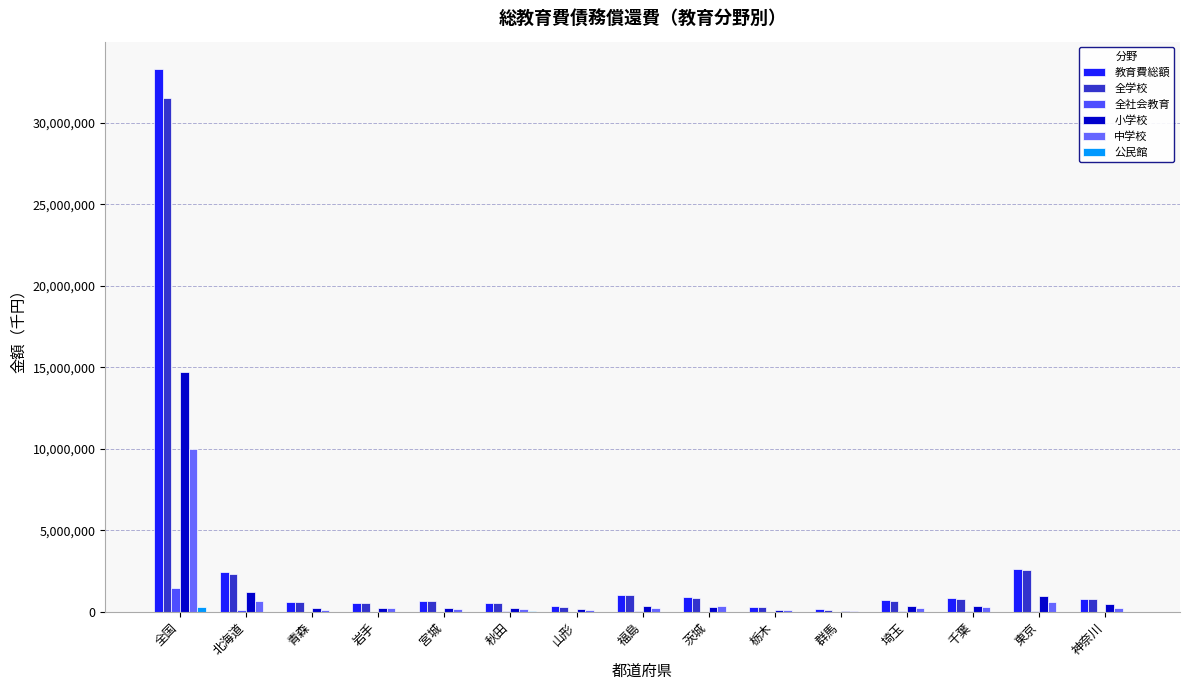

At which category is the sum across all series the highest?

全国